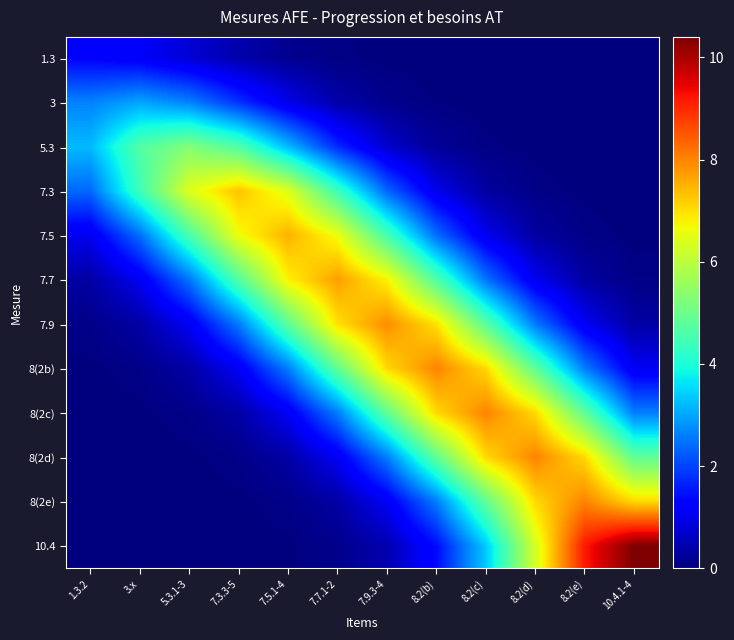

Which has a higher value, 3.x or 10.4.1-4?

3.x